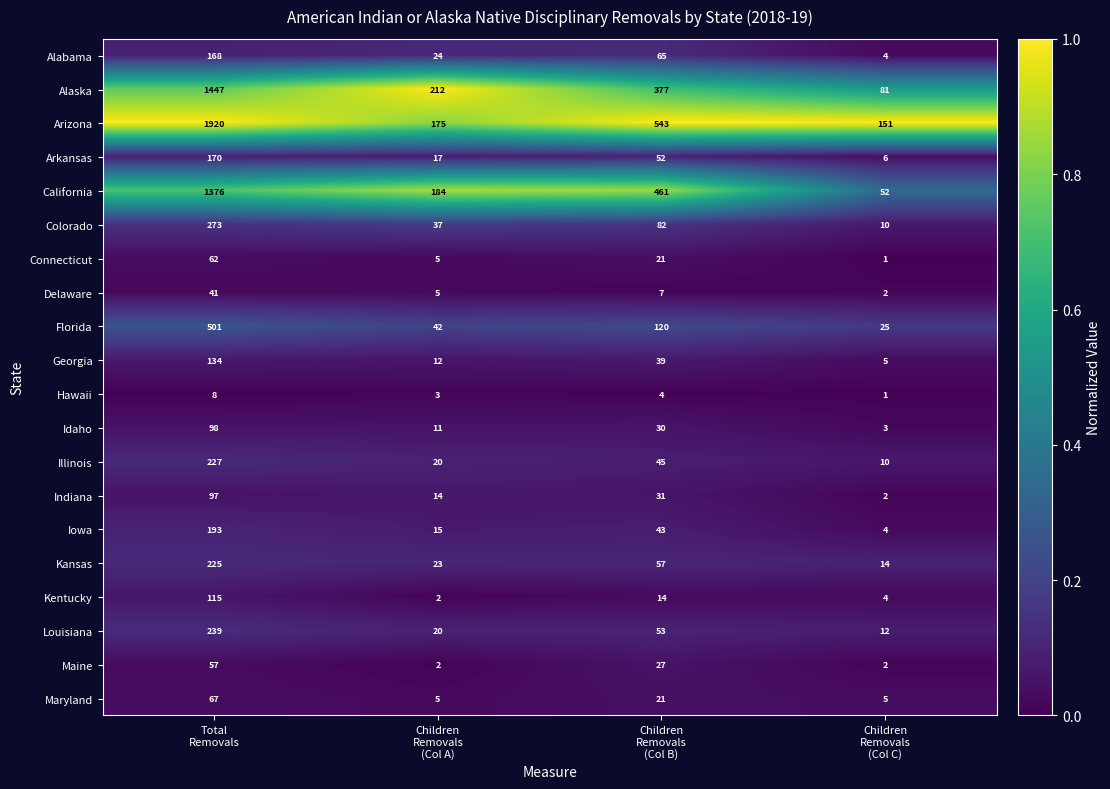

At how many categories does at least one series exceed 33?

4